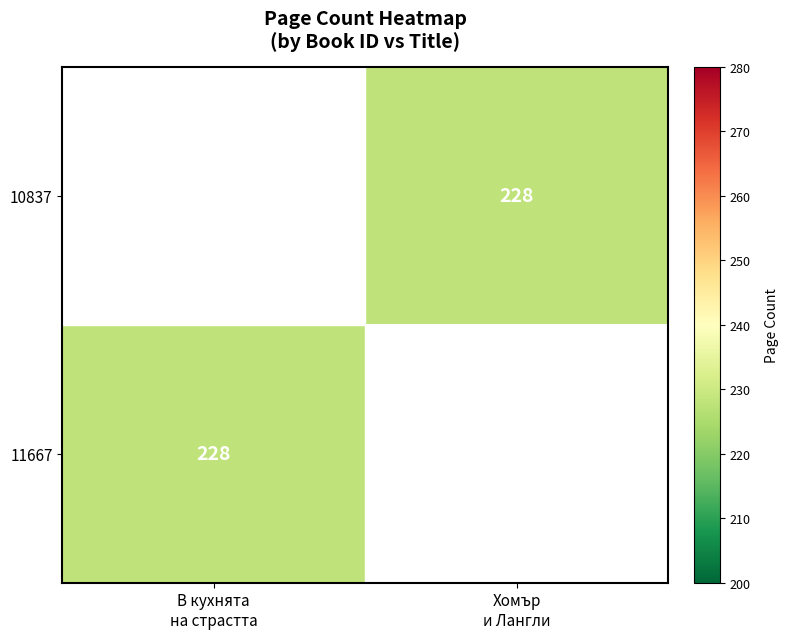

What is the greatest value displayed?

252